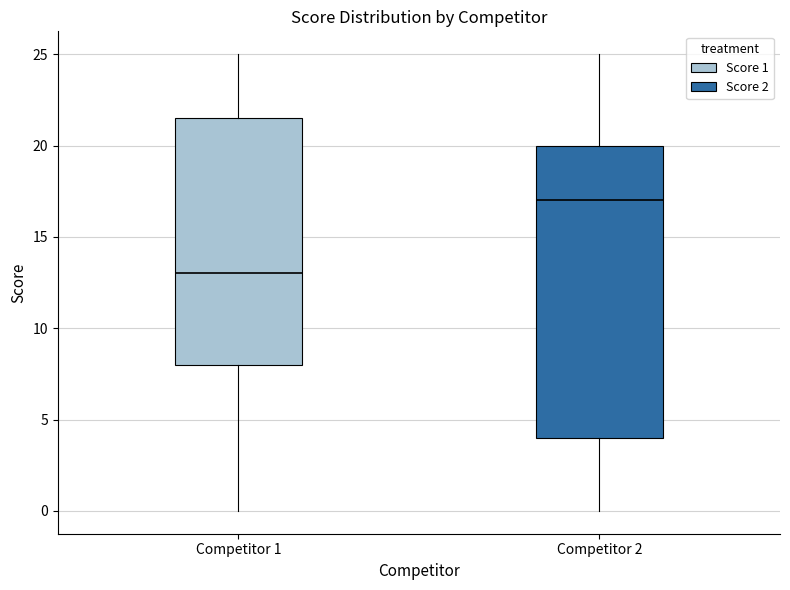

Reading left to right, transcribe this box plot: for each box, give where its median line is, the range the box spans, and where its two whiskers end, as read against the y-axis. The values are not printed on the chart, so give them approximately, as read against the axis.

Competitor 1: median 13.0, box 8.0 to 21.5, whiskers 0.0 to 25.0
Competitor 2: median 17.0, box 4.0 to 20.0, whiskers 0.0 to 25.0